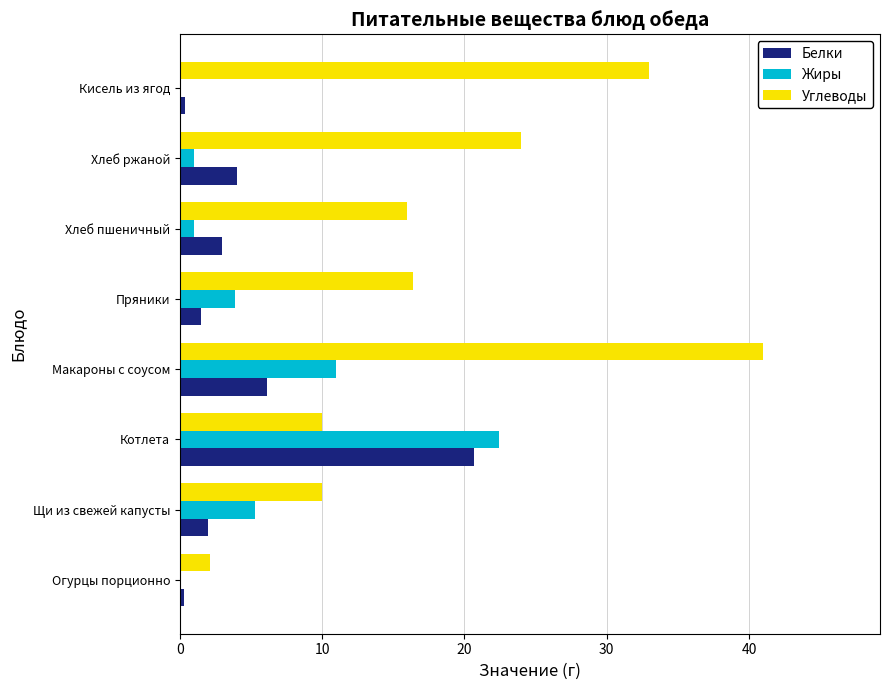

What is the maximum value for Жиры?

22.4